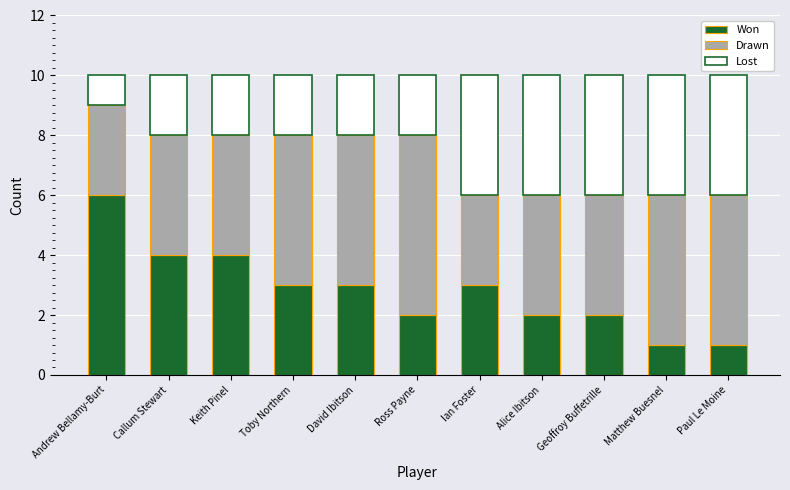

How many bars are there in total?

11